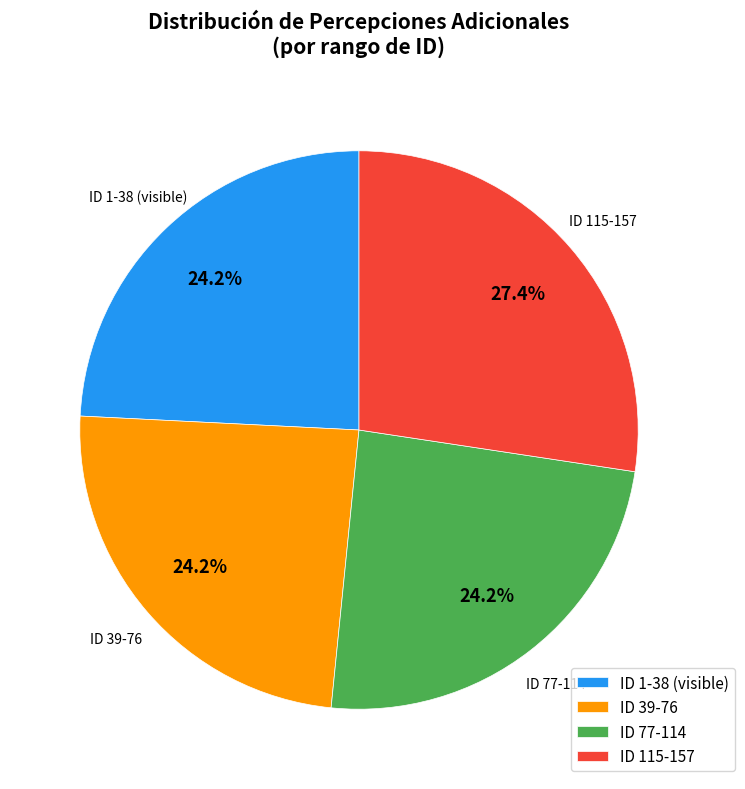

Is there a majority slice in this chart?

No